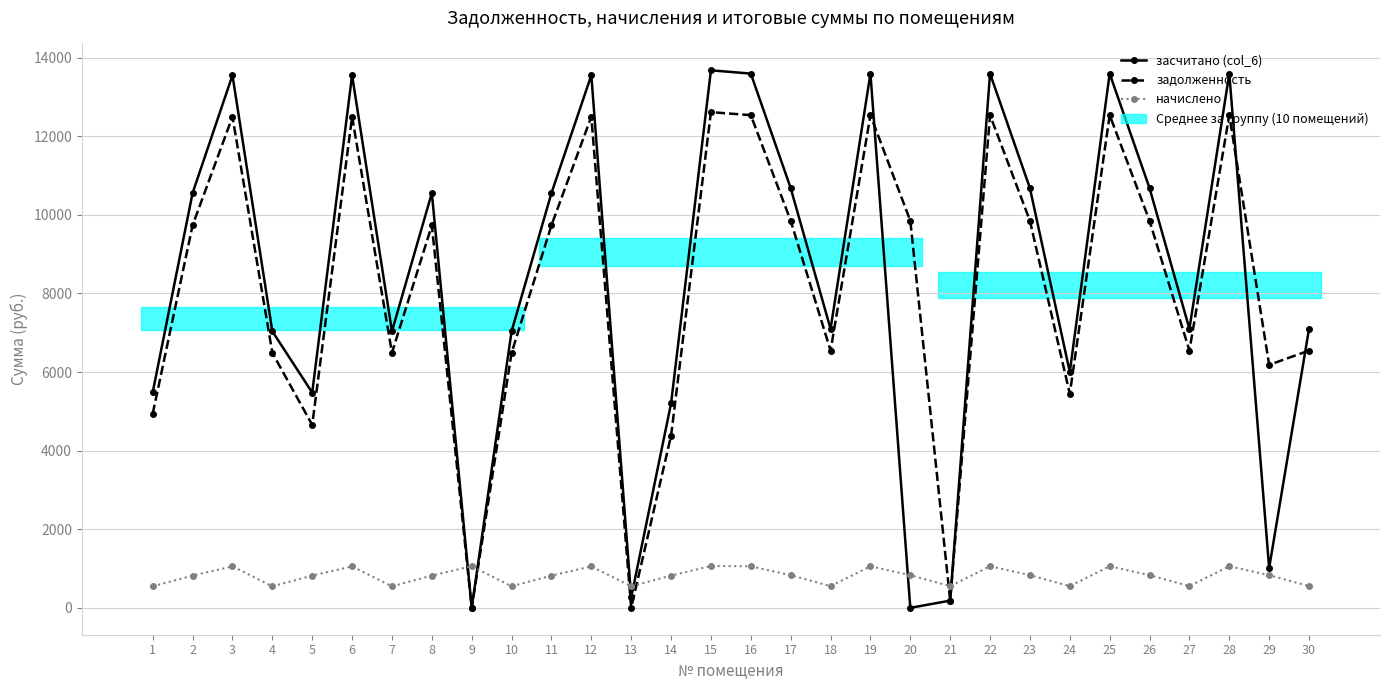

At how many categories does at least one series exceed 7137?

16